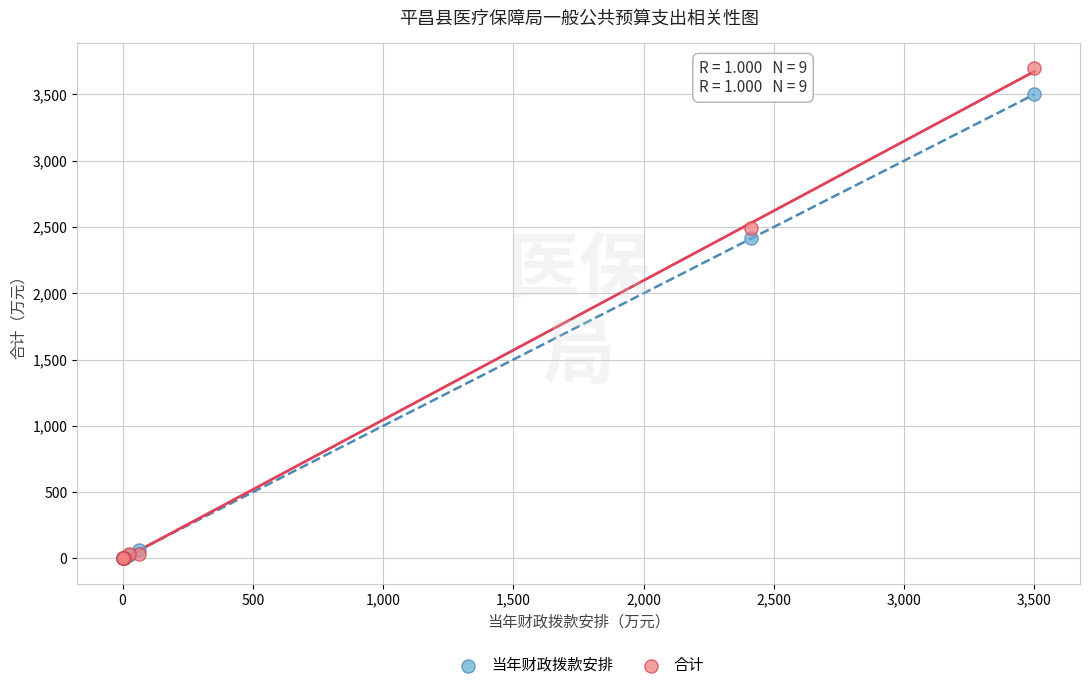

In the 合计 series, what Y value is closest to 1850?

2493.7